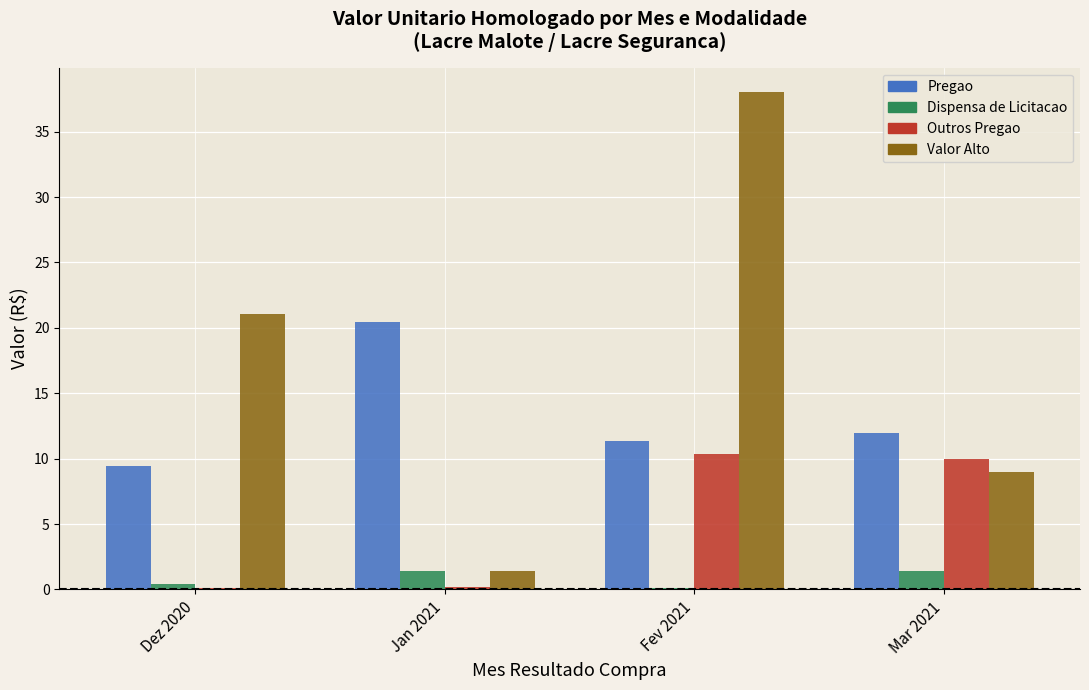

Is the value of Dispensa de Licitacao at Dez 2020 greater than the value of Valor Alto at Jan 2021?

No